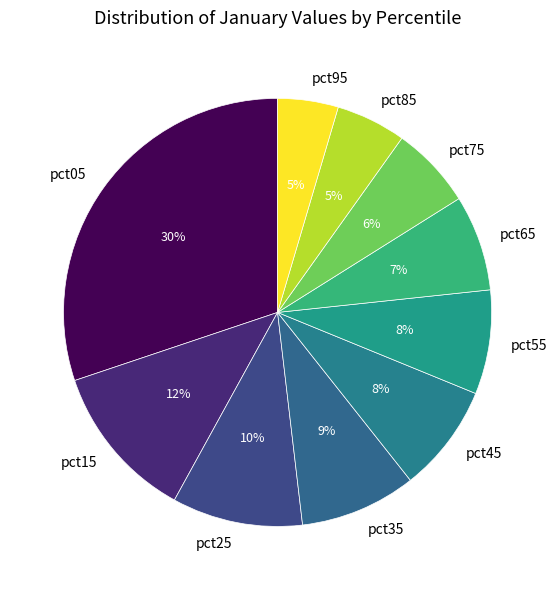

Combined, do pct85 and pct65 account for over 50%?

No